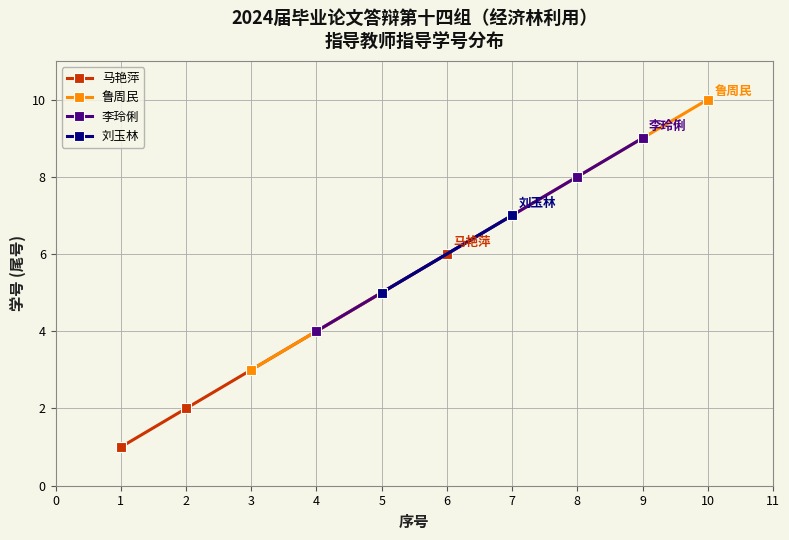

At which label does 马艳萍 reach its minimum?

1